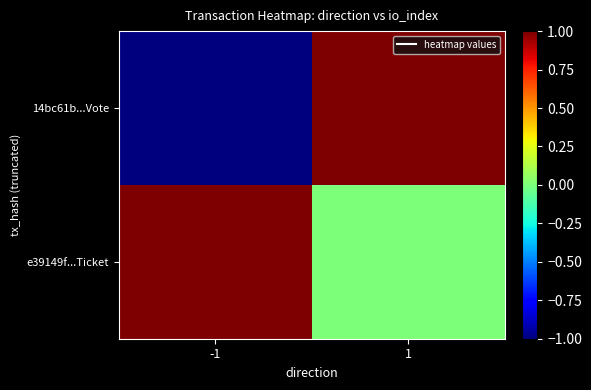

How many series are shown in this chart?

2